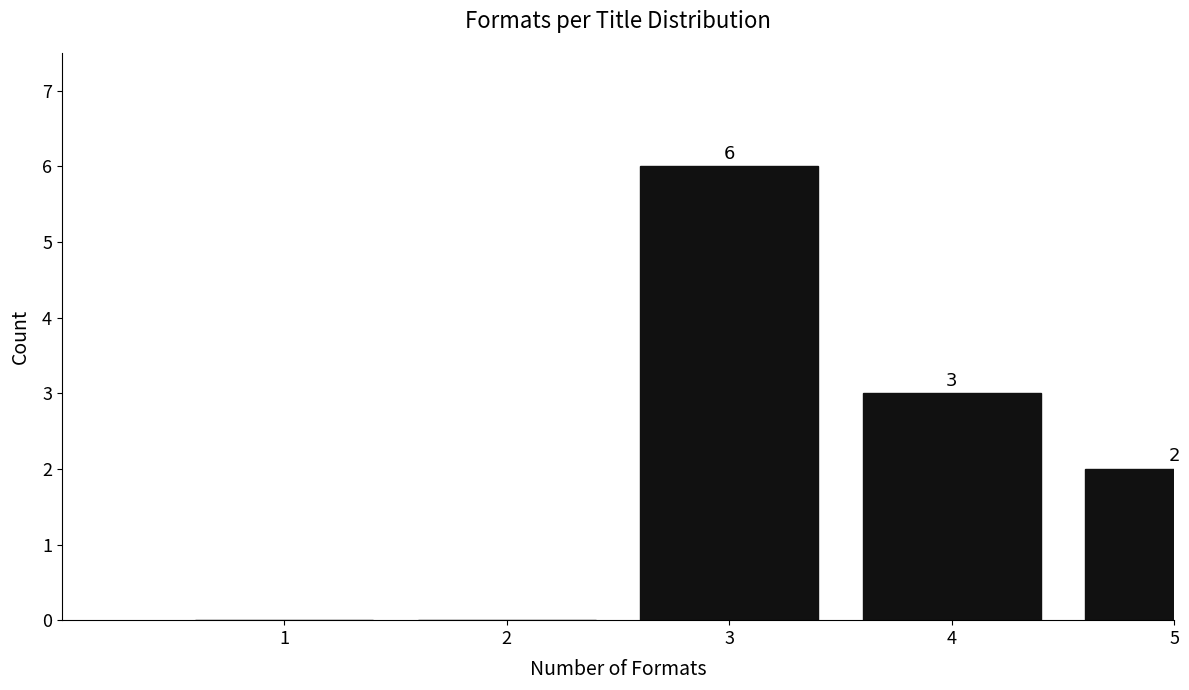

Reading left to right, extract all data points from this chart.

1=0	2=0	3=6	4=3	5=2